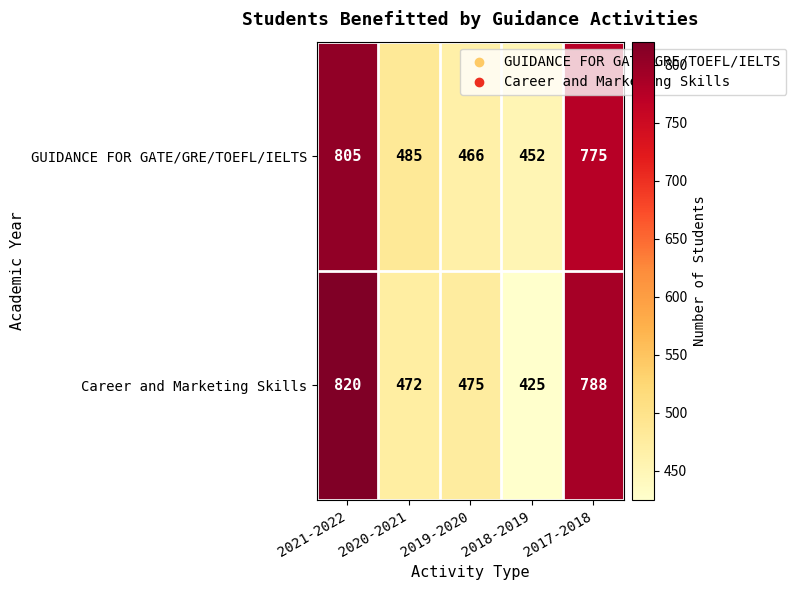

The GUIDANCE FOR GATE/GRE/TOEFL/IELTS series shows 873 at 2020-2021. True or false?

False